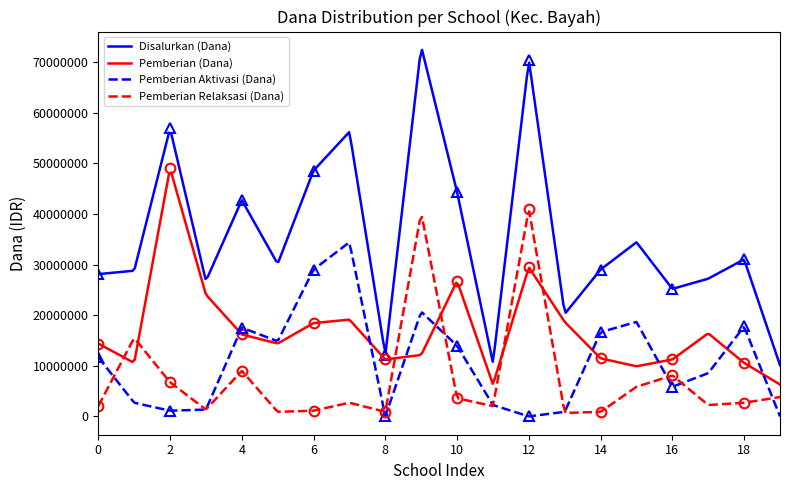

True or false: Disalurkan (Dana) and Pemberian Relaksasi (Dana) cross at least once.

False